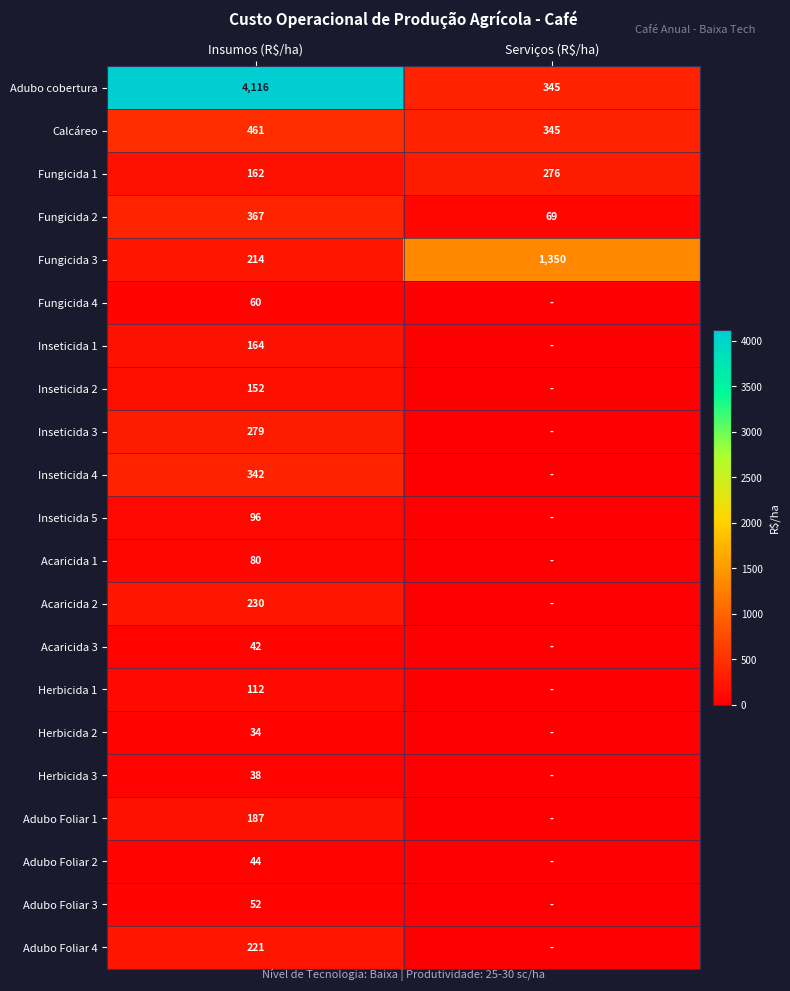

The Herbicida 3 series shows 38 at Insumos (R$/ha). True or false?

True